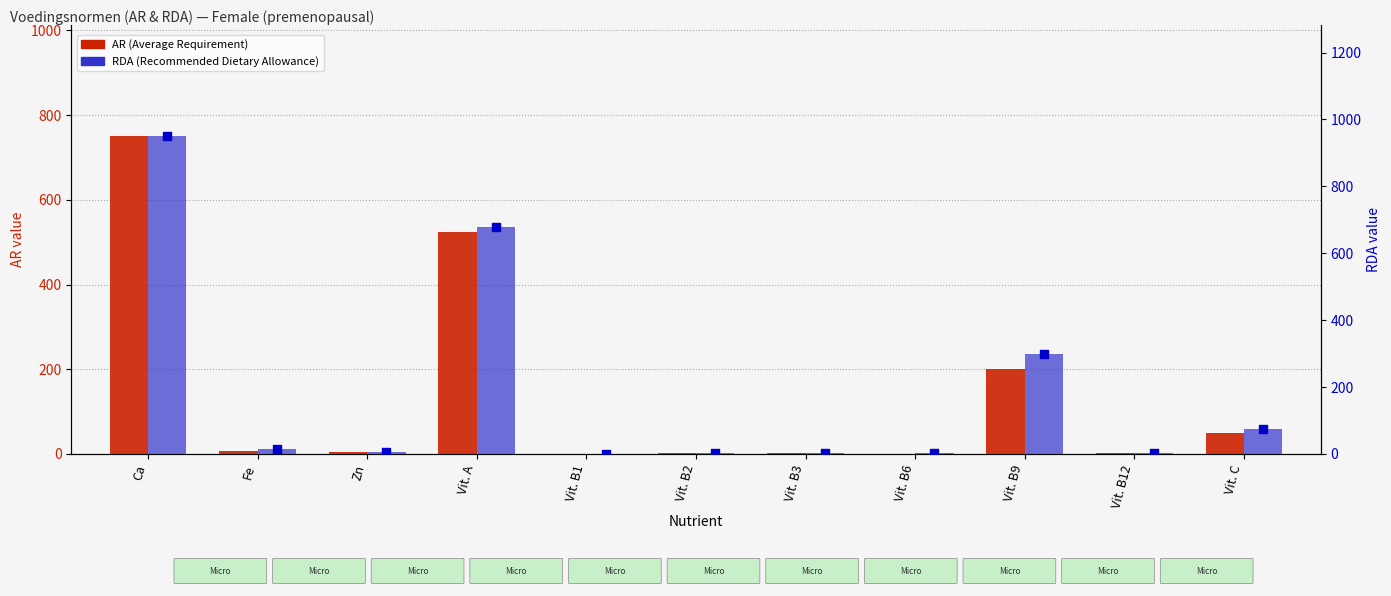

Which series contains the highest Y value?

RDA (Recommended Dietary Allowance)